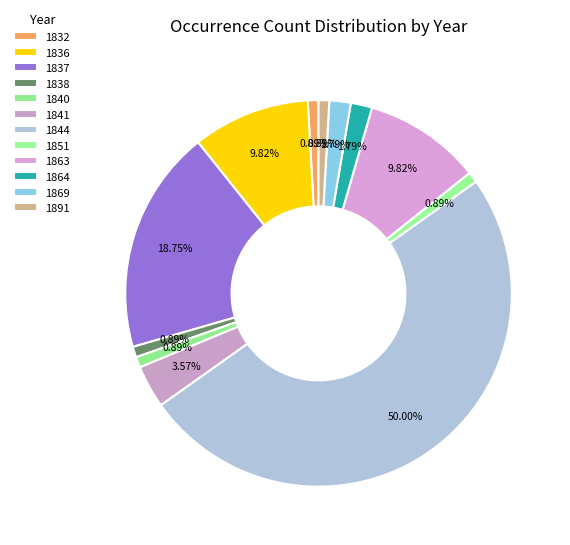

To the nearest percent, what portion does 1837 represent?

19%